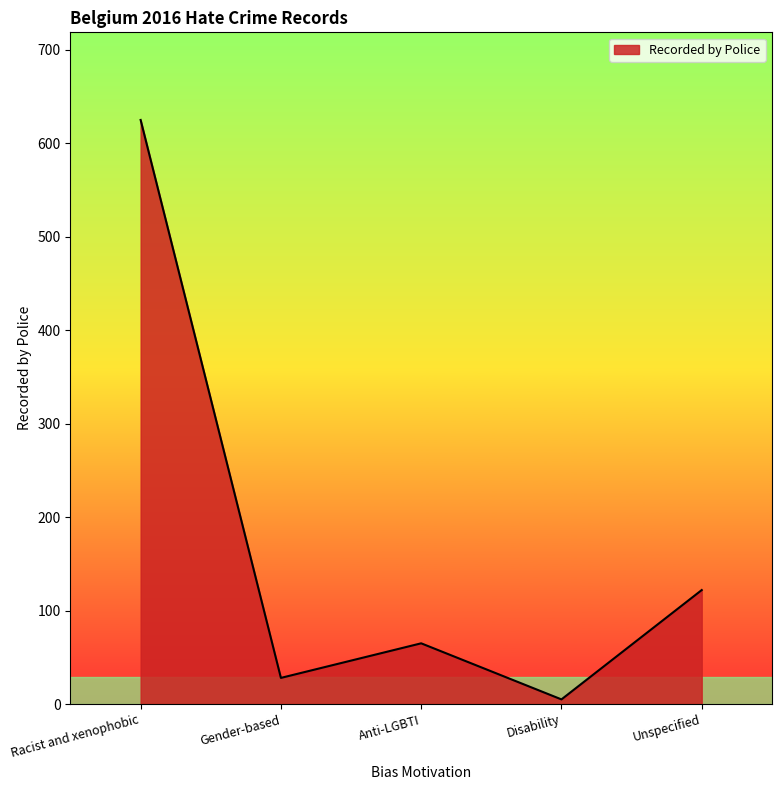

The value at Unspecified is 122. True or false?

True